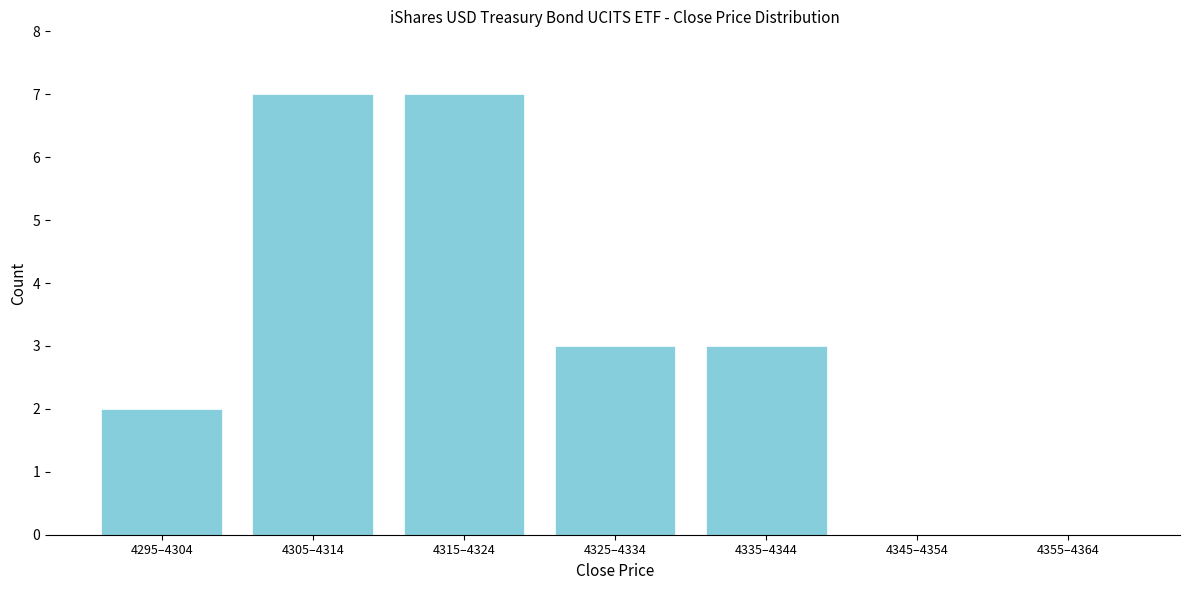

Reading right to left, list all the values displayed in this chart.

4355–4364=0	4345–4354=0	4335–4344=3	4325–4334=3	4315–4324=7	4305–4314=7	4295–4304=2